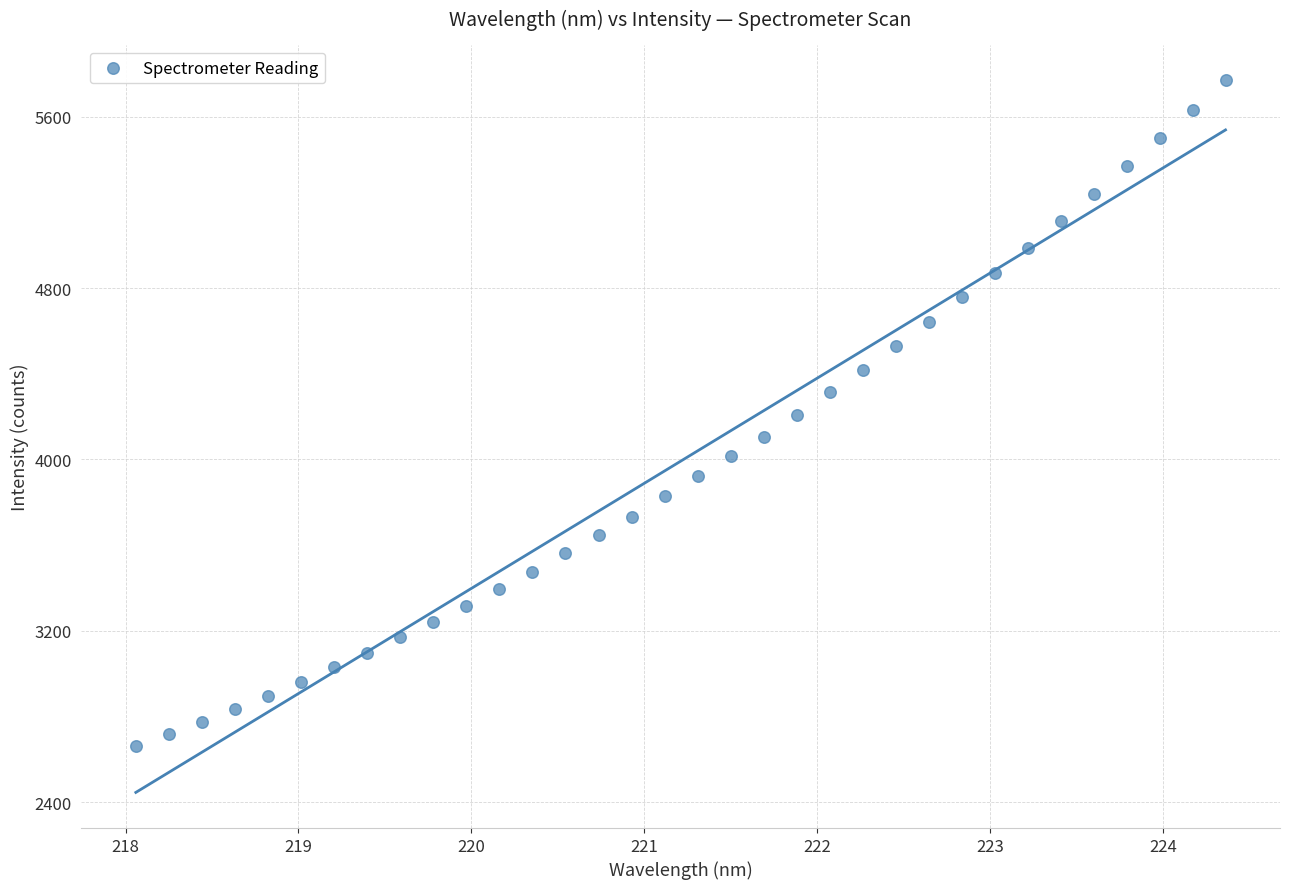

What is the range of Y values (max minus min)?

3108.8